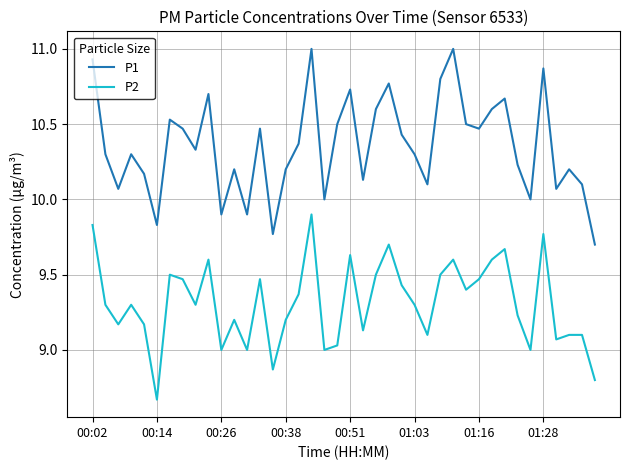

How many lines are shown in the chart?

2